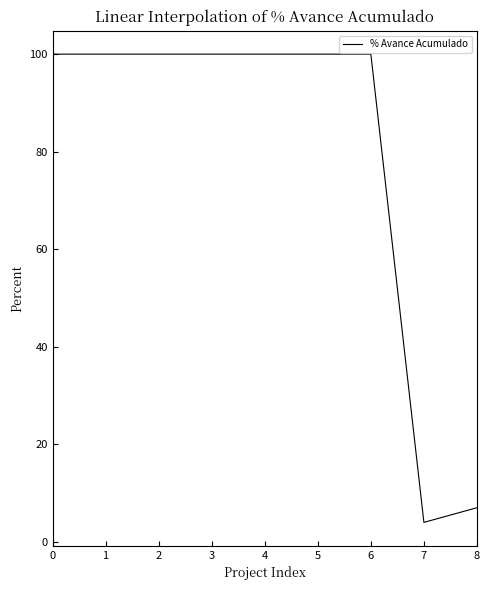

At which label is the value closest to 52?

8